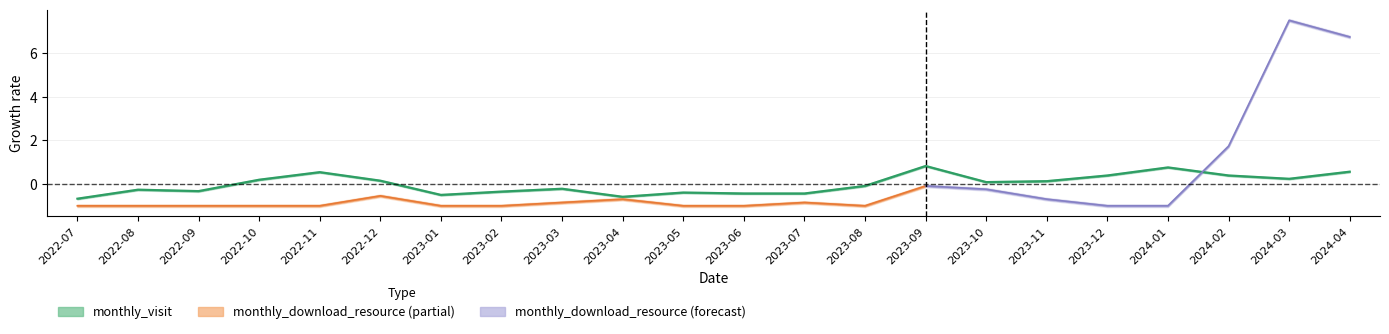

At which category does the chart reach its minimum across all series?

2022-07